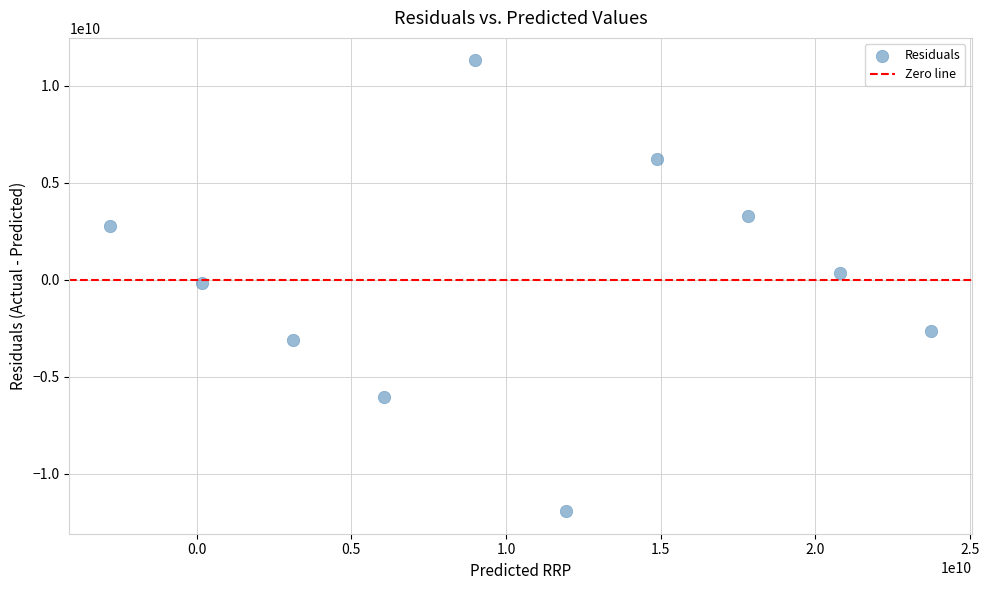

What is the average X value?

10470273671.4